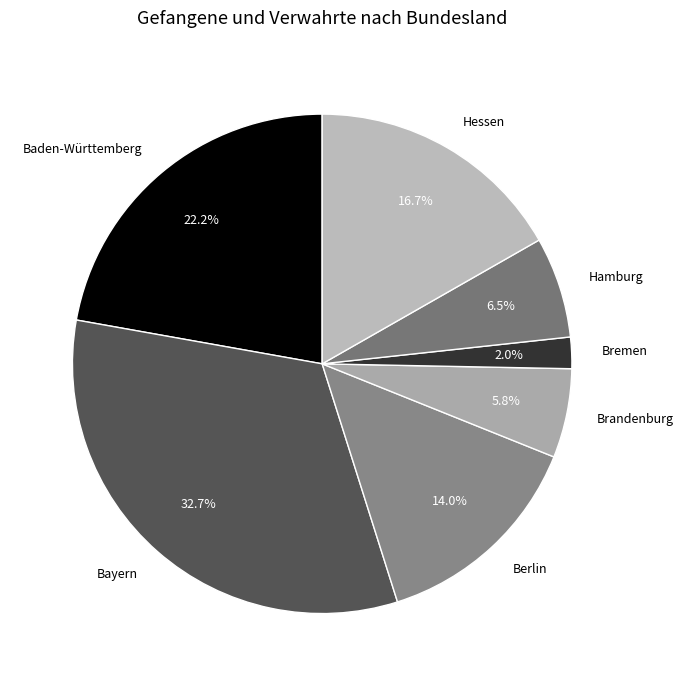

To the nearest percent, what is the combined percentage of Berlin and Baden-Württemberg?

36%